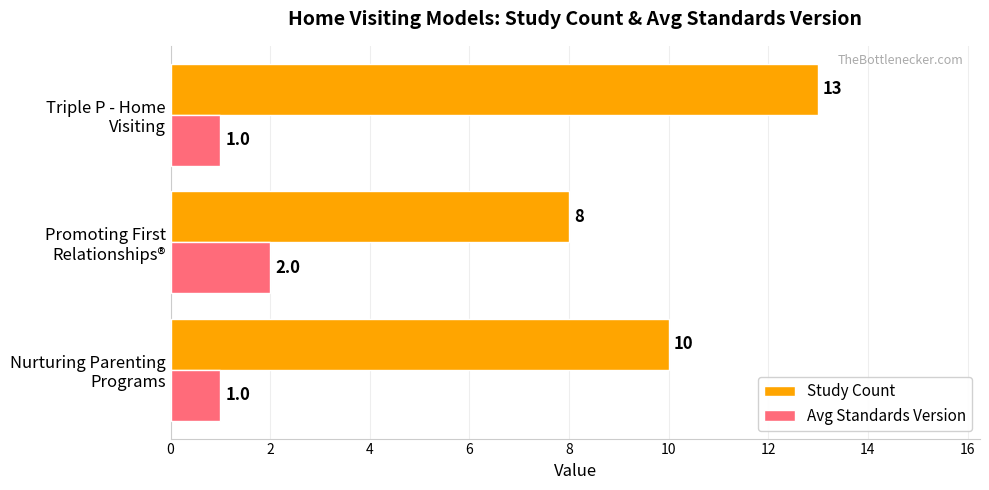

Rank the series by their maximum value, from highest to lowest.

Study Count, Avg Standards Version